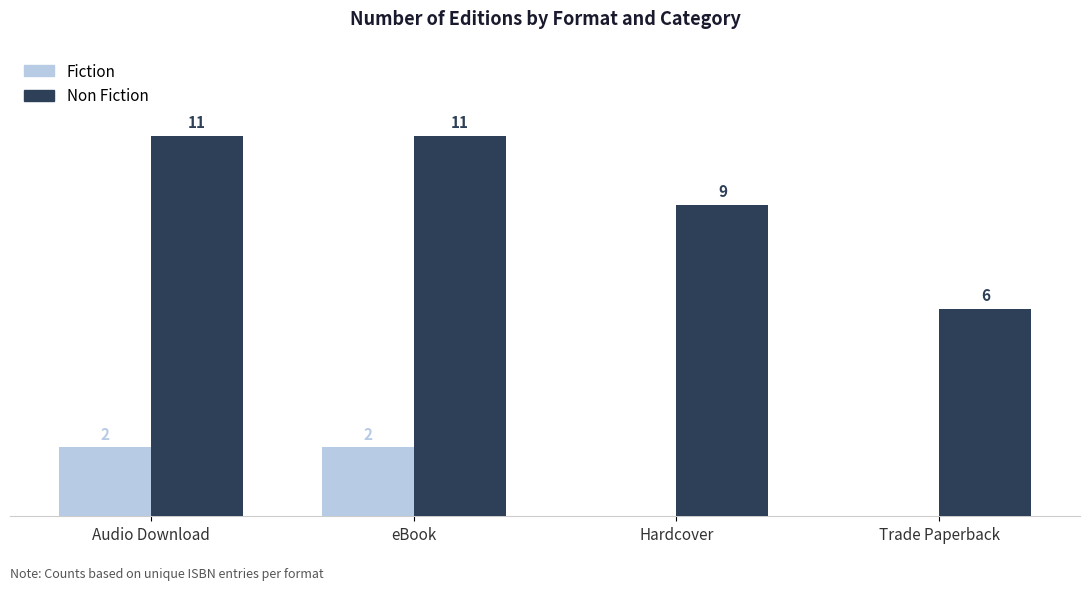

What are all the series names shown in the legend?

Fiction, Non Fiction